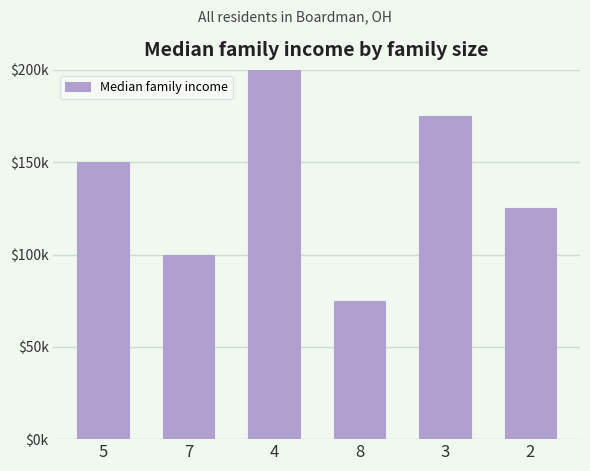

What is the smallest value displayed?

75000